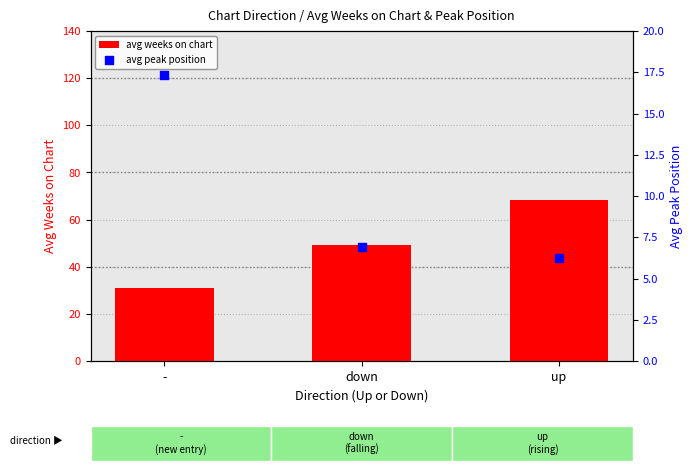

Which series has the largest total across all categories?

avg weeks on chart